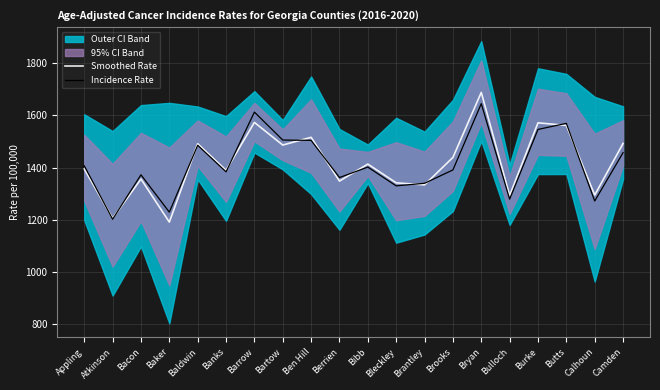

What is the label of the 10th point from the left?

Berrien